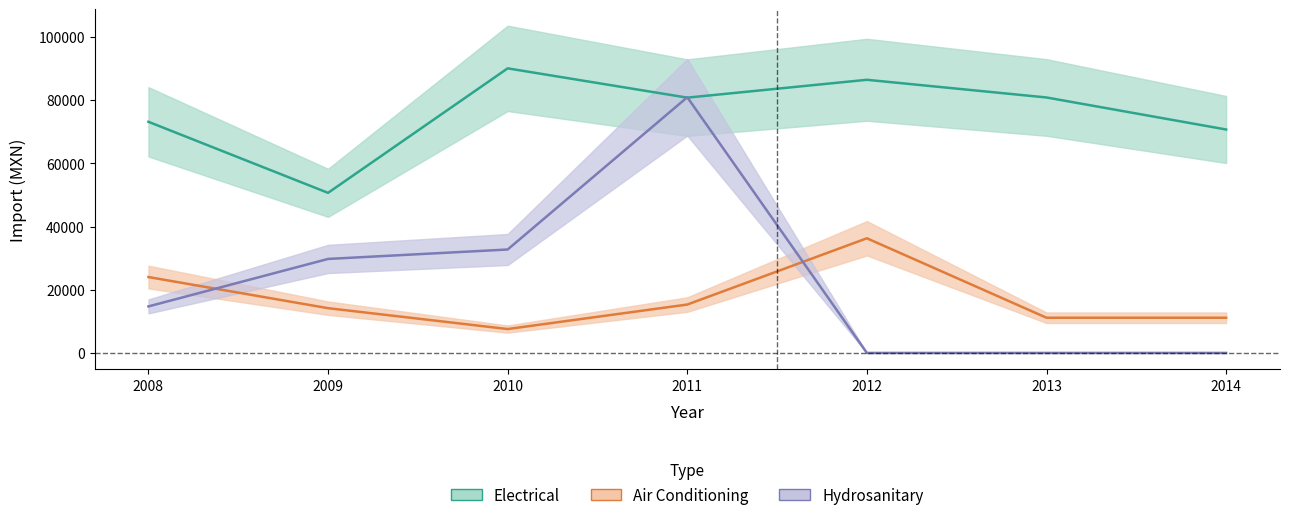

What is the difference between the maximum and second lowest values in the Hydrosanitary series?

80908.6